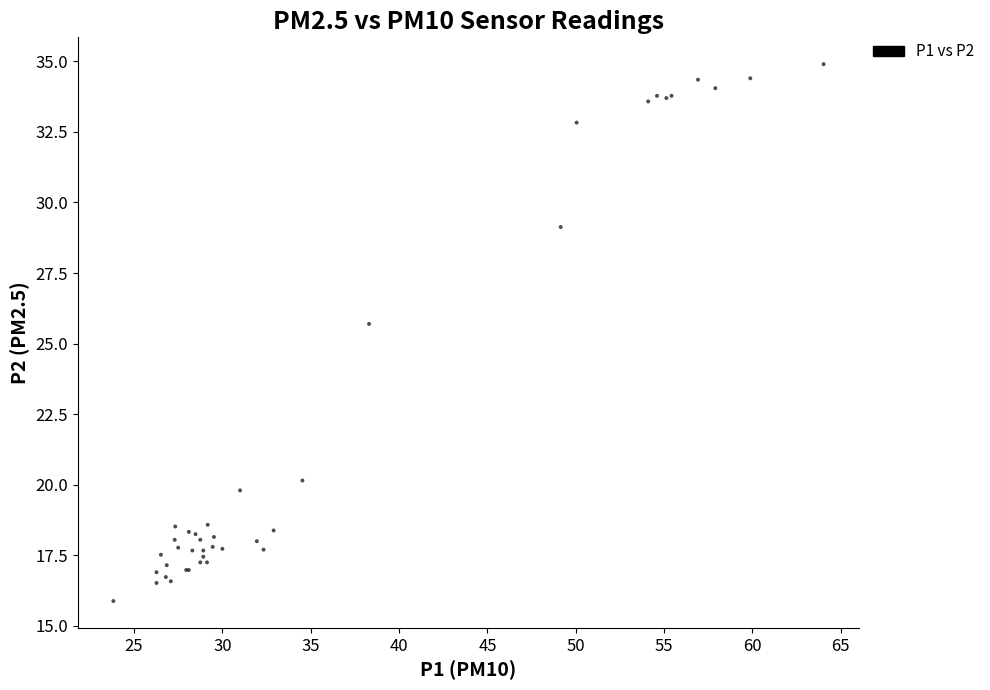

What Y value in the scatter plot is closest to 25?

25.7